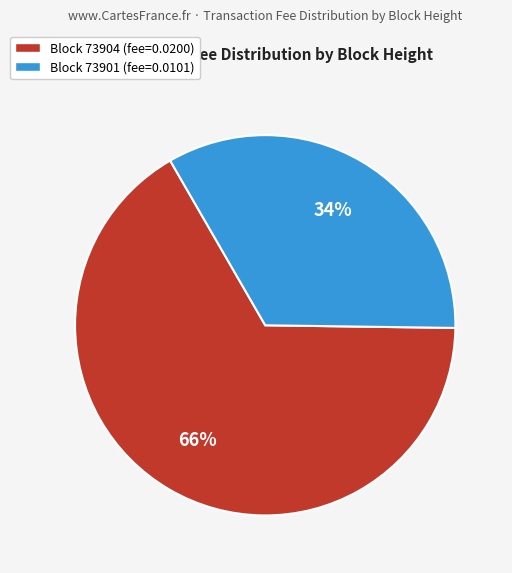

Count the number of slices in the pie.

2